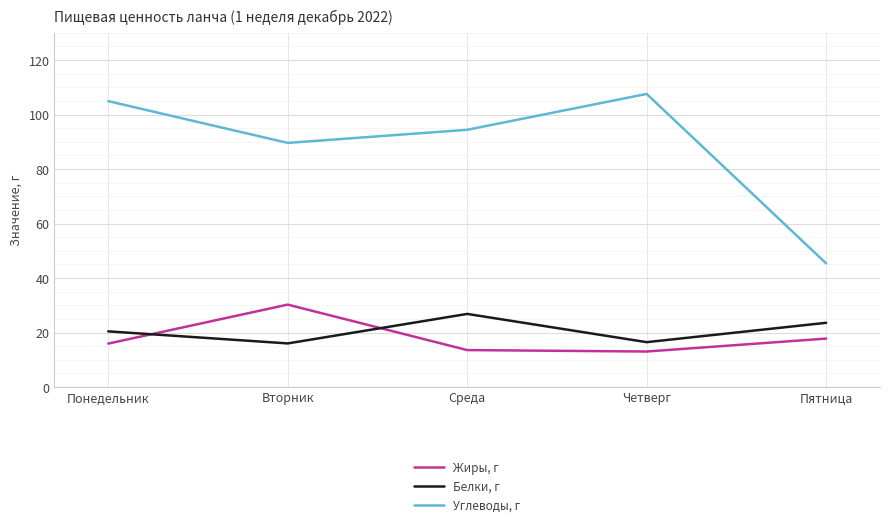

True or false: Белки, г and Углеводы, г intersect in this chart.

False